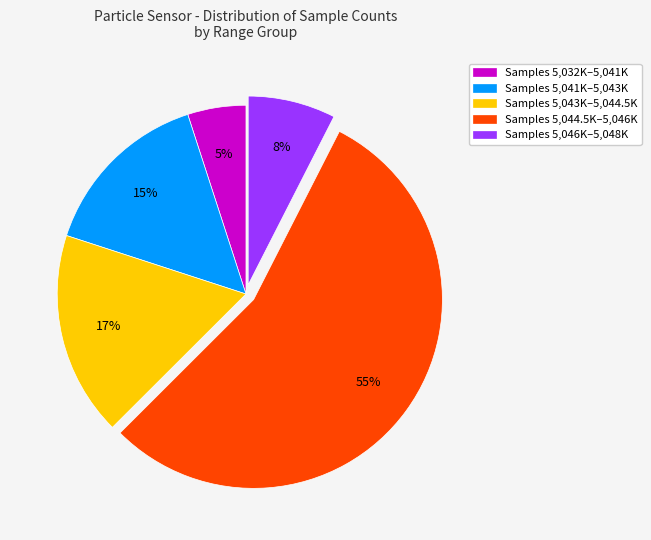

Rank the categories by value from lowest to highest.

Samples 5,032K–5,041K, Samples 5,046K–5,048K, Samples 5,041K–5,043K, Samples 5,043K–5,044.5K, Samples 5,044.5K–5,046K